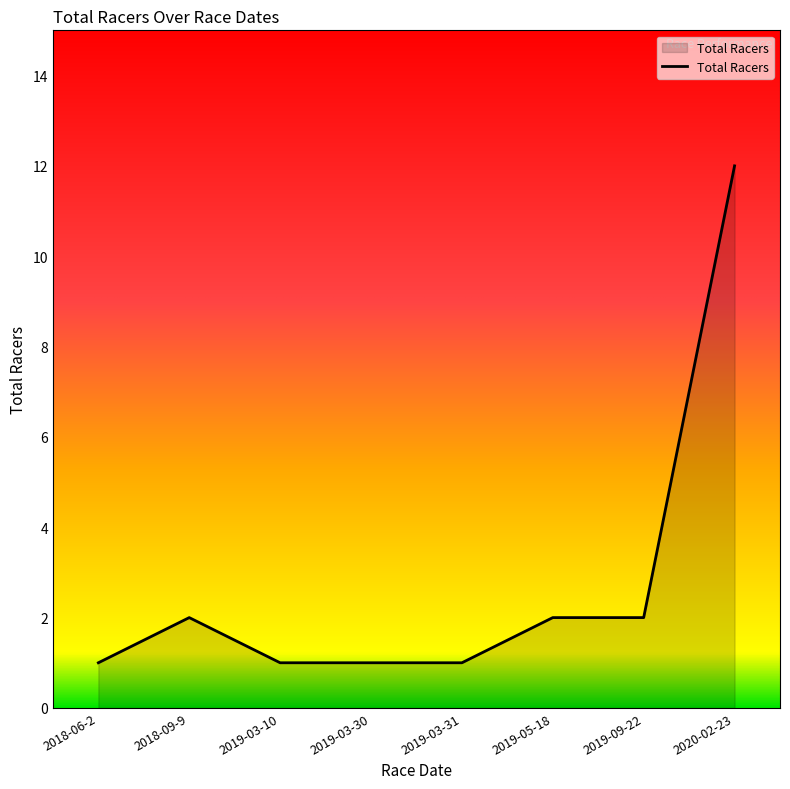

True or false: the data shows 1 at 2019-03-10.

True